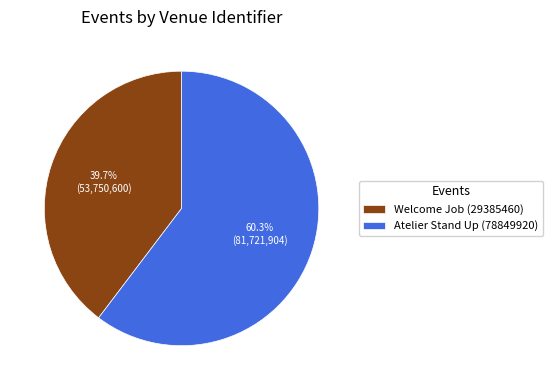

Rank the categories by value from highest to lowest.

Atelier Stand Up (78849920), Welcome Job (29385460)